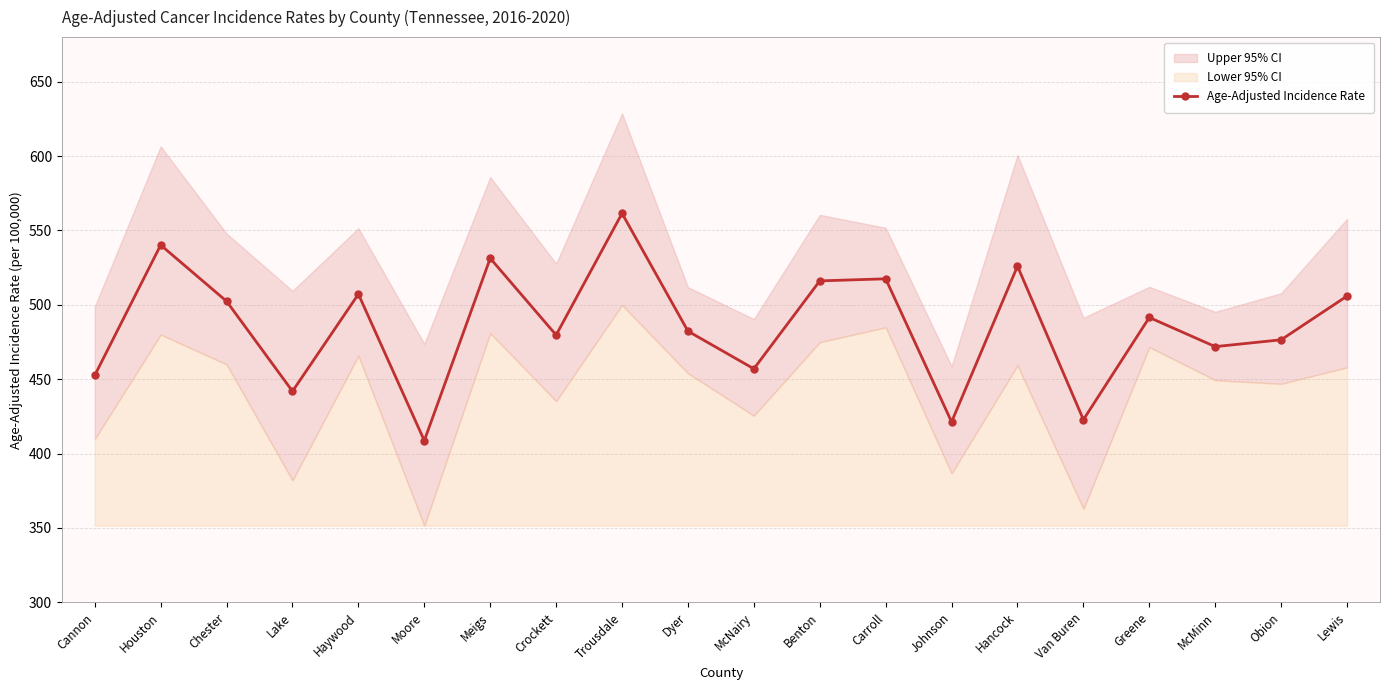

At which category does the chart reach its minimum across all series?

Moore